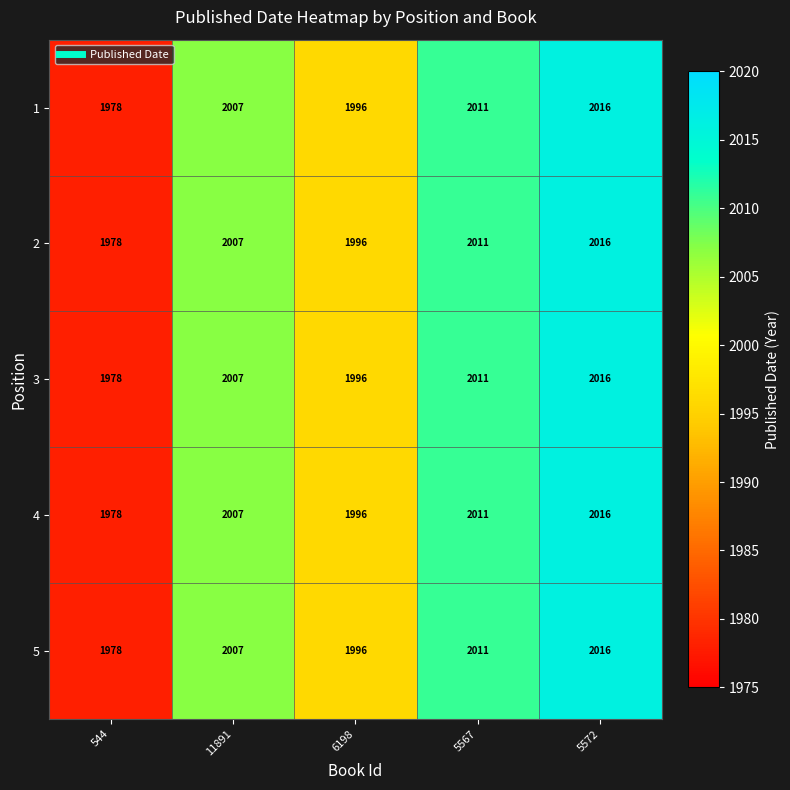

What is the difference between the maximum and minimum values in the 2 series?

38